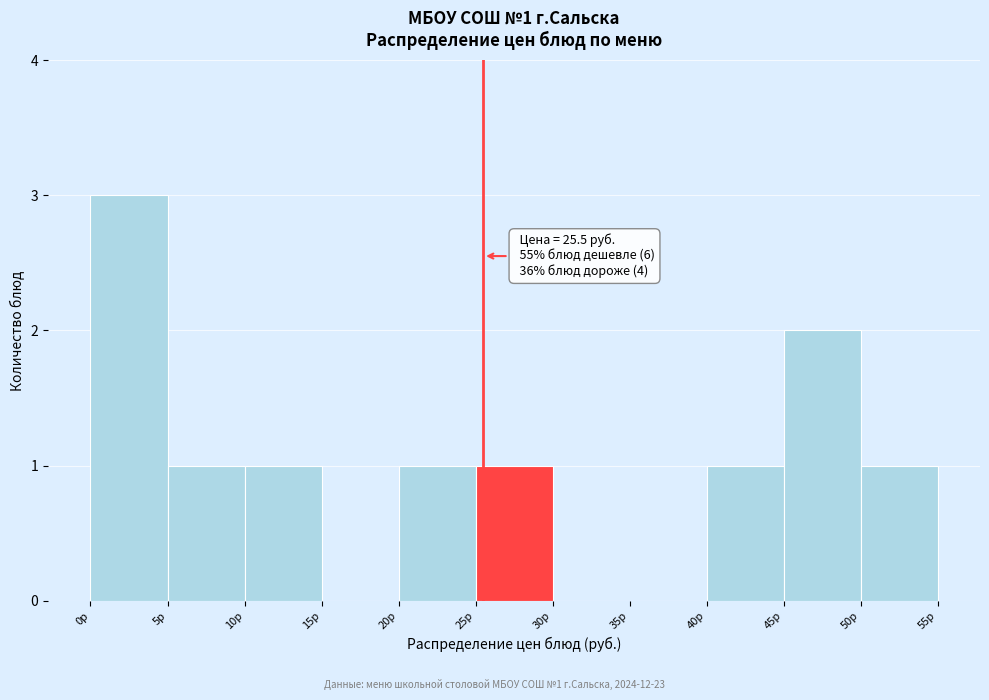

Which range on the x-axis has the tallest bar?

0 to 5